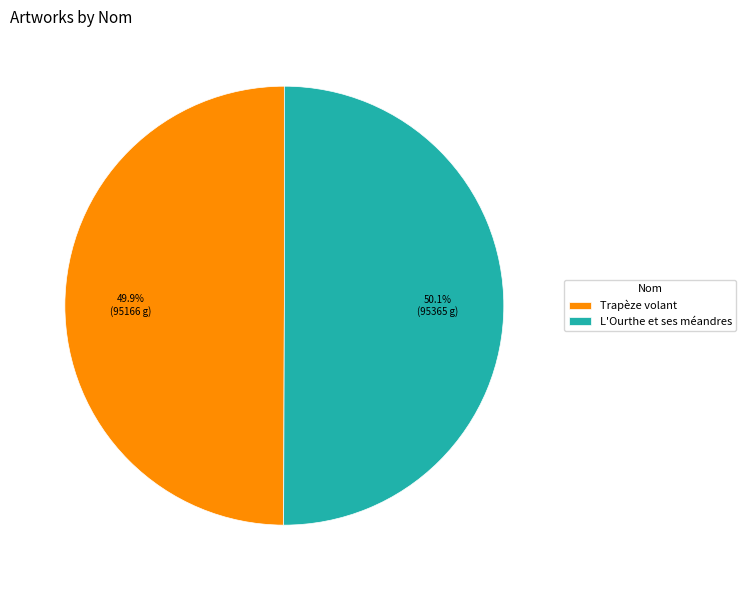

What percentage is the L'Ourthe et ses méandres slice, to the nearest percent?

50%